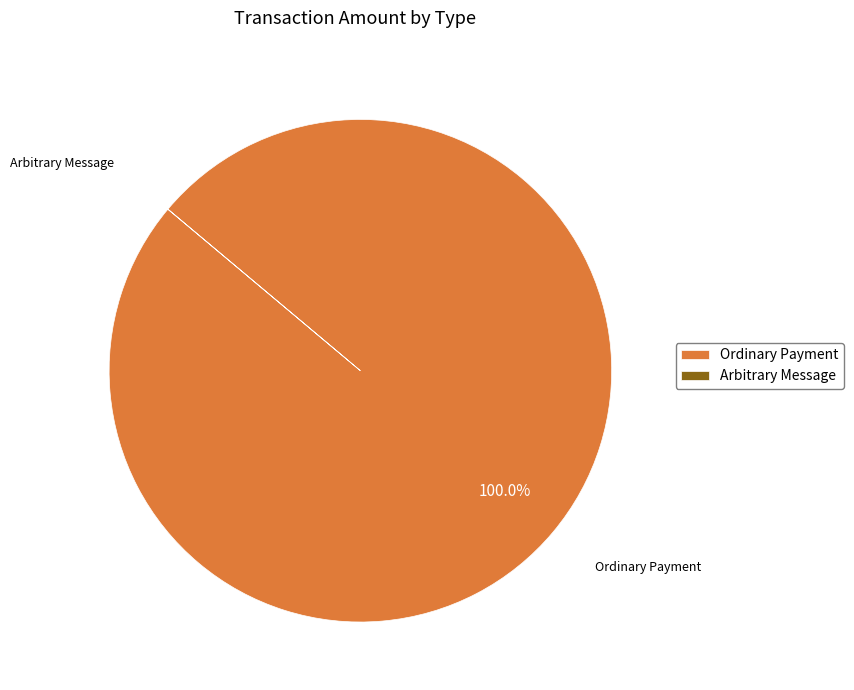

Which category has the biggest portion of the pie?

Ordinary Payment